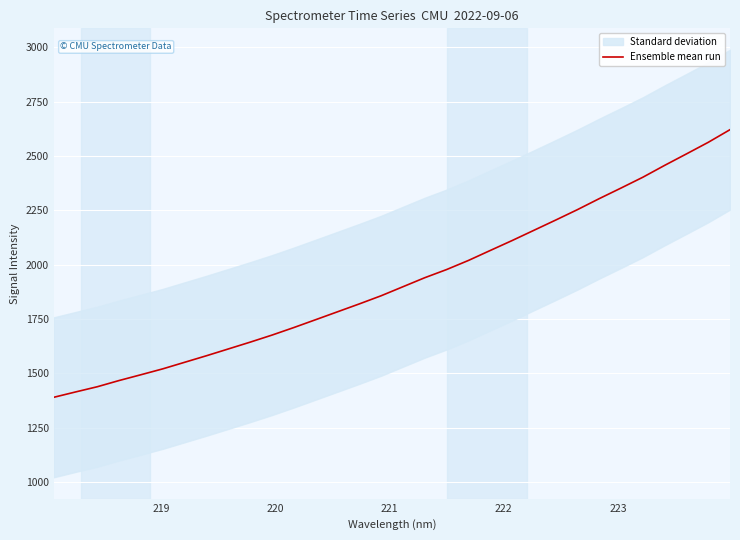

How many lines are shown in the chart?

1